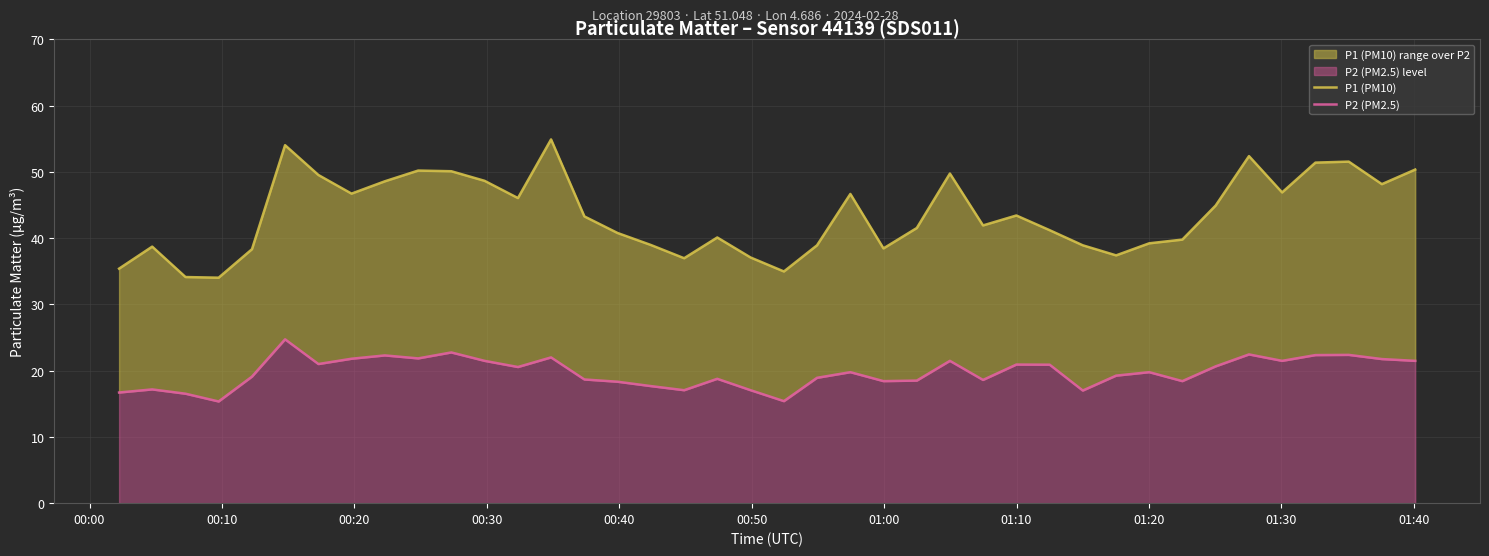

At 00:20, list the series in order from largest to smallest.

P1 (PM10), P2 (PM2.5)